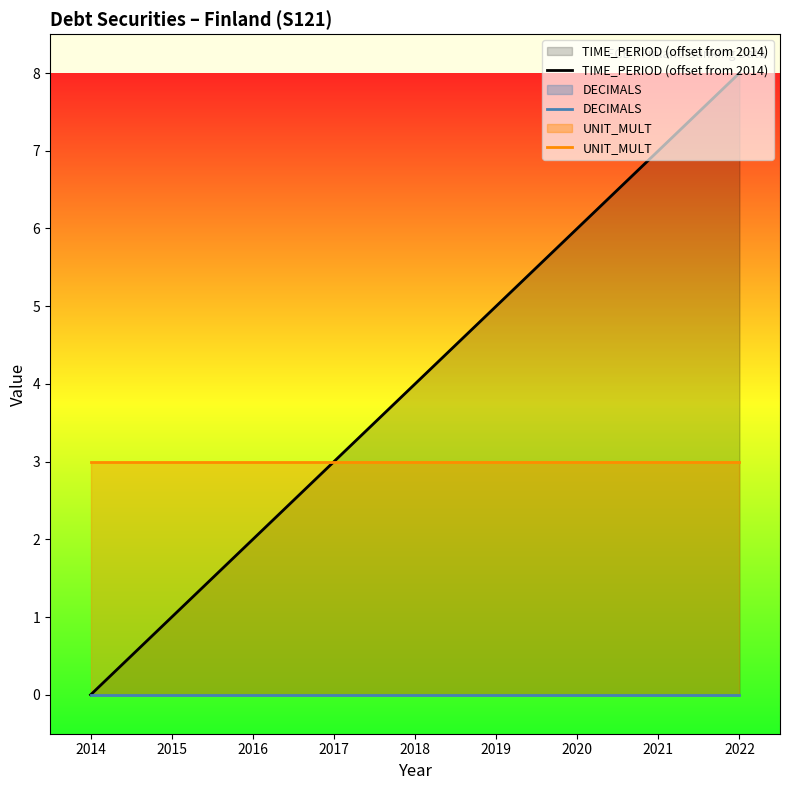

Which series has the widest spread of values?

TIME_PERIOD (offset from 2014)